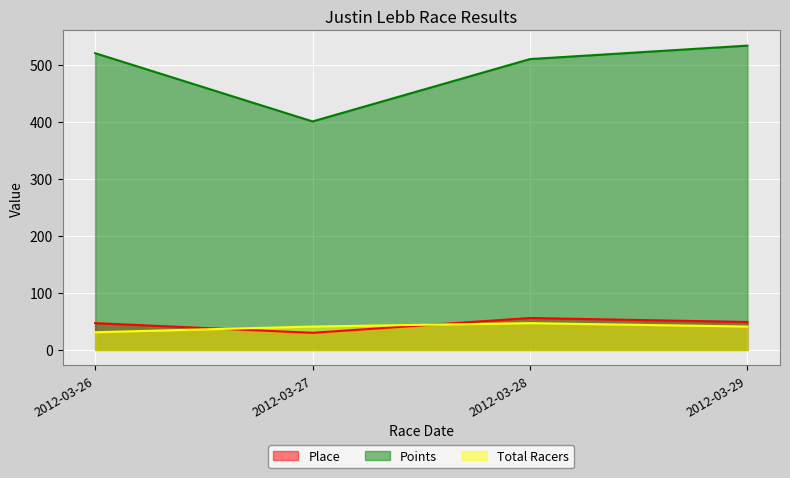

How many lines are shown in the chart?

3